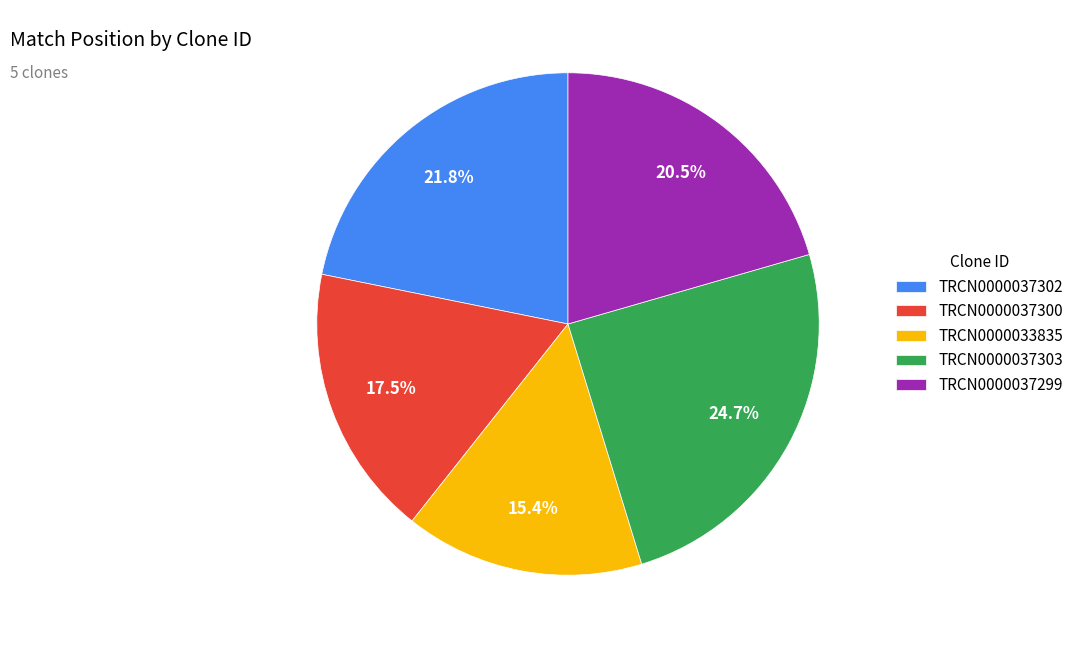

Does TRCN0000037303 account for over 50% of the chart?

No